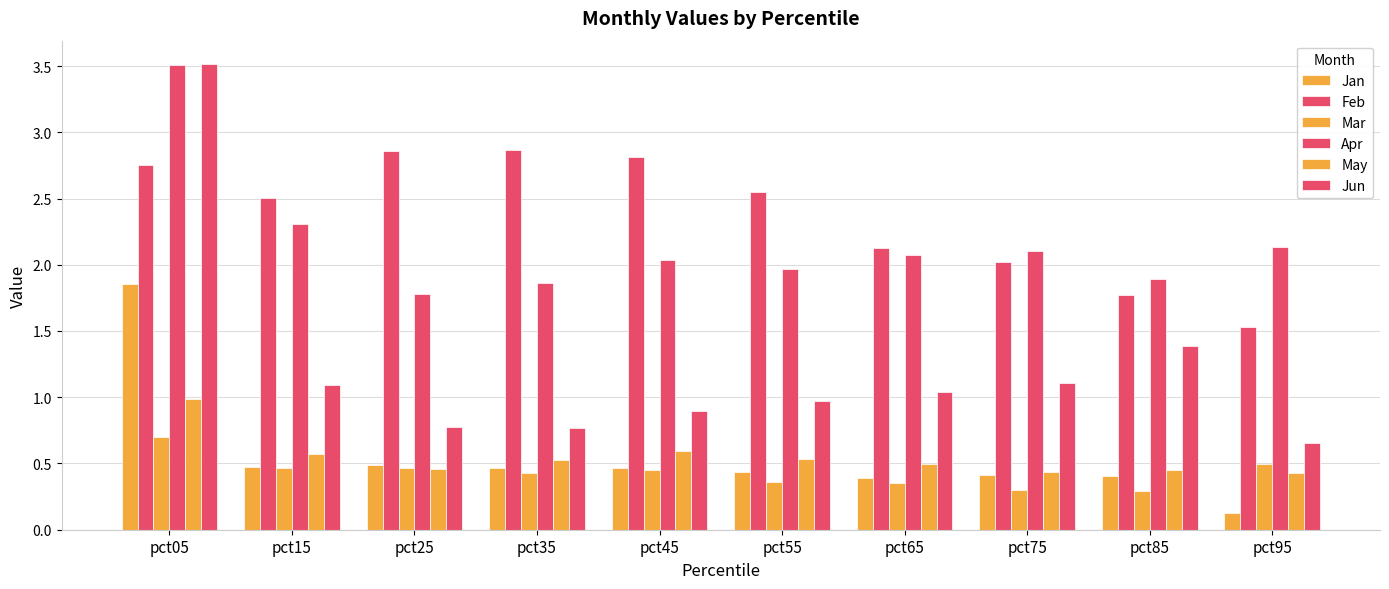

At how many categories does at least one series exceed 0?

10